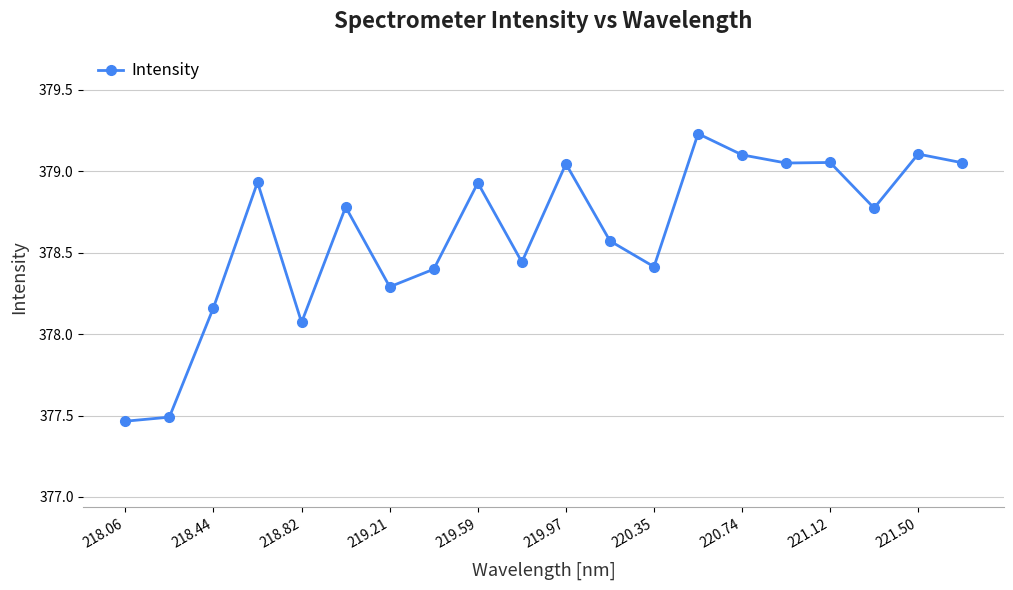

How many lines are shown in the chart?

1